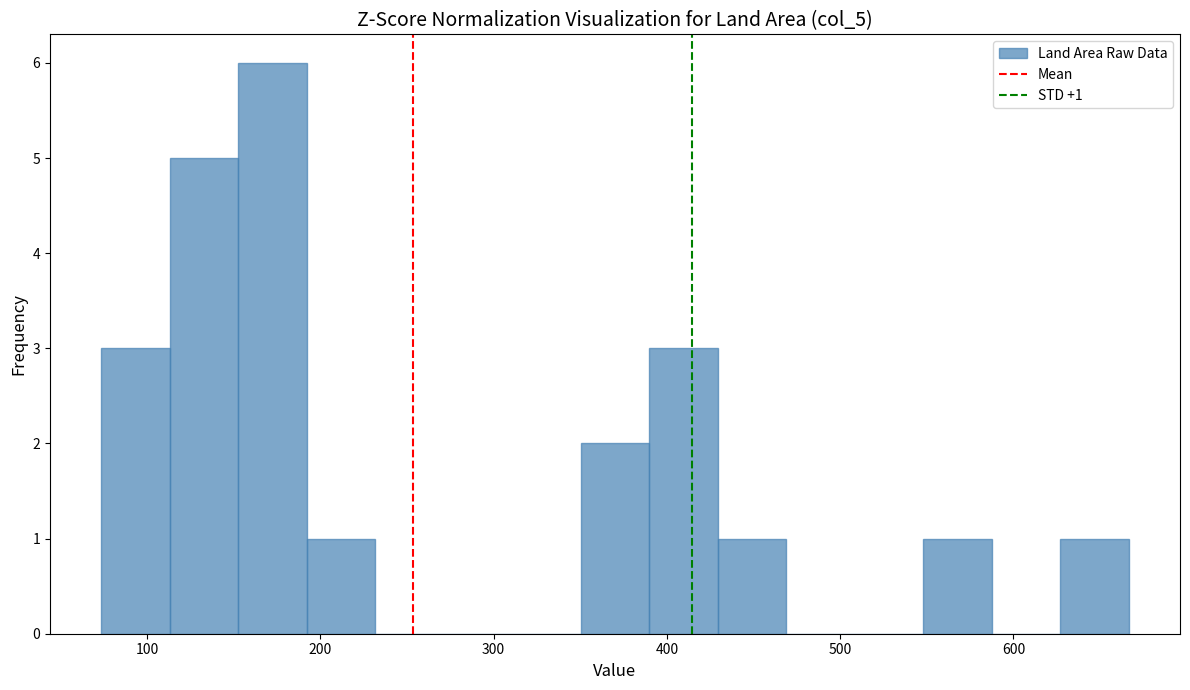

Around what value on the x-axis is the tallest bar? Give the approximate position of its centre, as read against the axis.

170